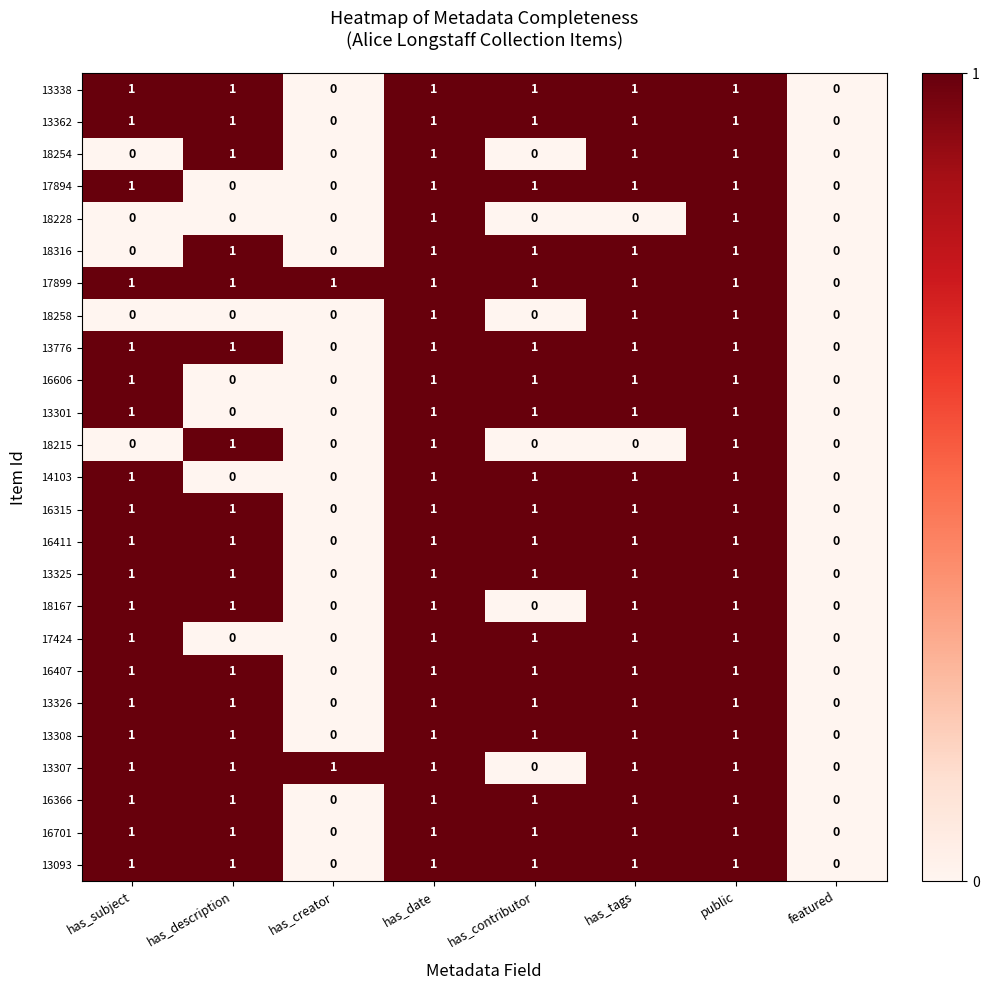

What is the sum of all 17899 values?

7